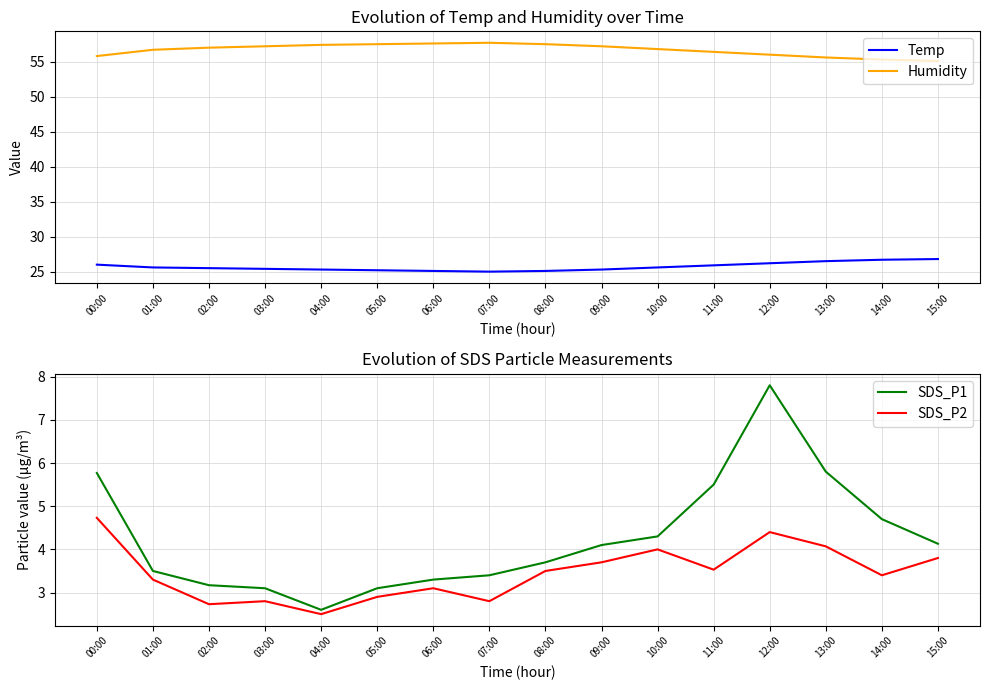

Which series has the largest total across all categories?

Humidity